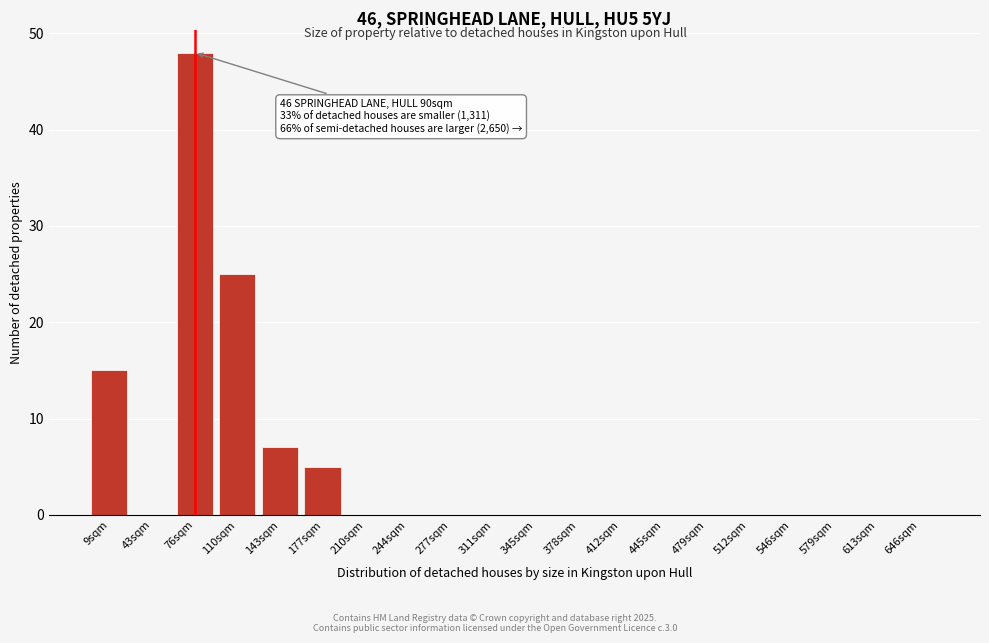

Reading right to left, what are all the values shown in this chart?

646sqm=0	613sqm=0	579sqm=0	546sqm=0	512sqm=0	479sqm=0	445sqm=0	412sqm=0	378sqm=0	345sqm=0	311sqm=0	277sqm=0	244sqm=0	210sqm=0	177sqm=5	143sqm=7	110sqm=25	76sqm=48	43sqm=0	9sqm=15